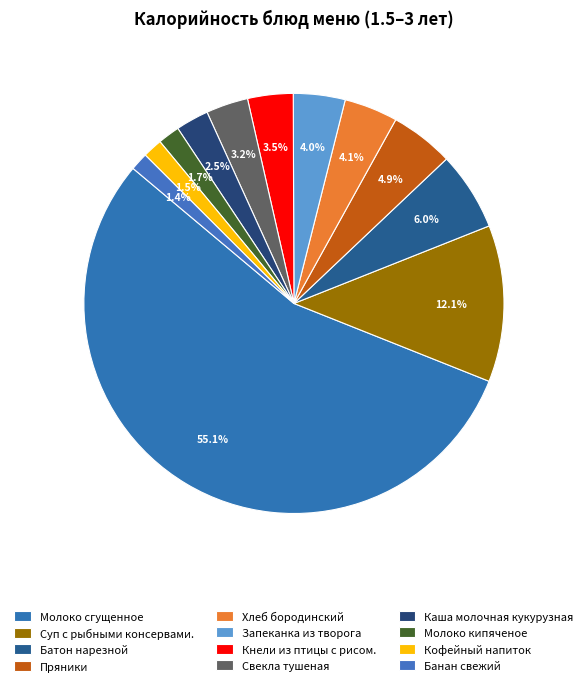

Approximately how many times larger is the value at Хлеб бородинский compared to Молоко кипяченое?

2.4